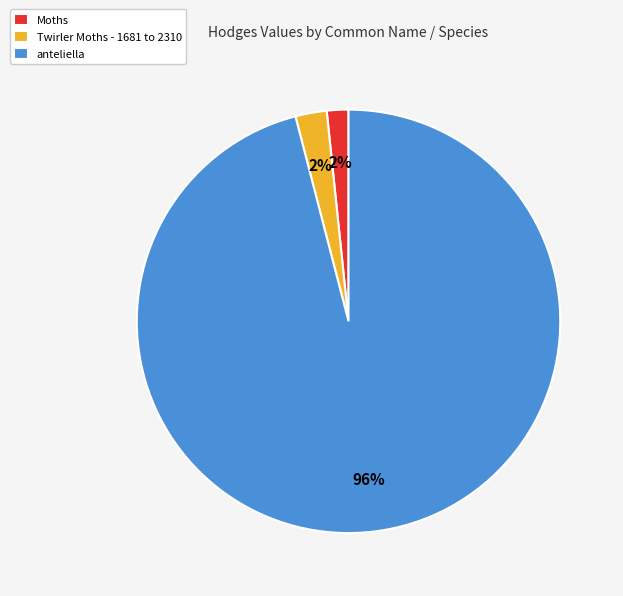

Is it true that Twirler Moths - 1681 to 2310 is 2% of the pie?

True